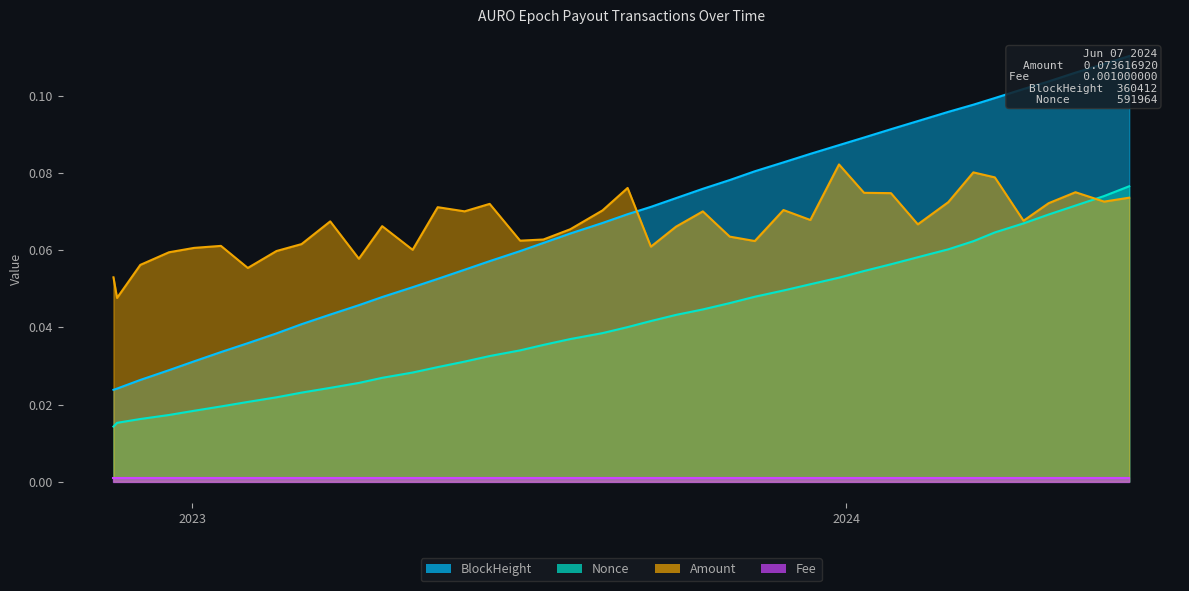

List the labels in order of BlockHeight_norm value, smallest first.

2022-11-18, 2022-11-20, 2022-12-03, 2022-12-19, 2023-01-02, 2023-01-17, 2023-02-01, 2023-02-17, 2023-03-03, 2023-03-19, 2023-04-04, 2023-04-17, 2023-05-04, 2023-05-18, 2023-06-02, 2023-06-16, 2023-07-03, 2023-07-16, 2023-07-31, 2023-08-18, 2023-09-01, 2023-09-14, 2023-09-28, 2023-10-13, 2023-10-28, 2023-11-11, 2023-11-27, 2023-12-12, 2023-12-28, 2024-01-11, 2024-01-26, 2024-02-10, 2024-02-27, 2024-03-12, 2024-03-24, 2024-04-09, 2024-04-23, 2024-05-08, 2024-05-24, 2024-06-07